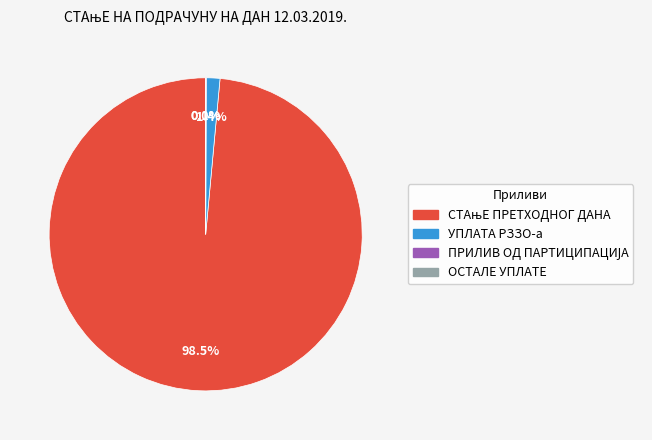

To the nearest percent, what is the average slice percentage?

25%